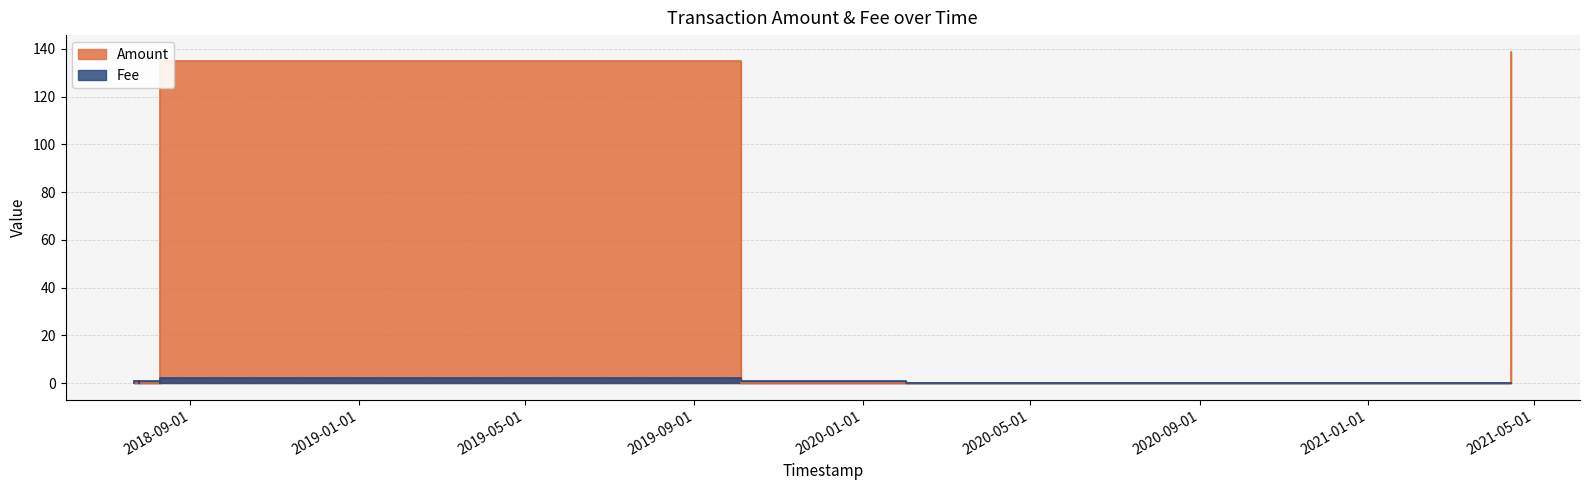

True or false: Amount and Fee intersect in this chart.

True